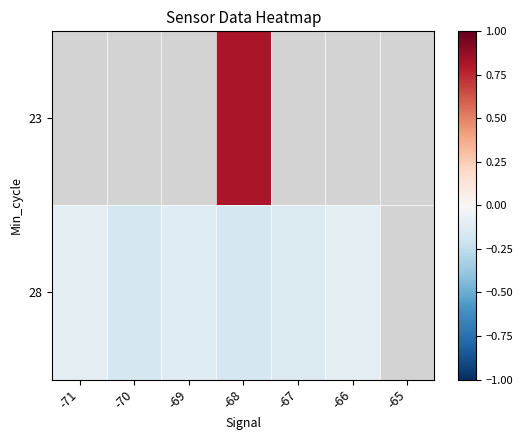

Which category has the highest value in the 28 series?

-66